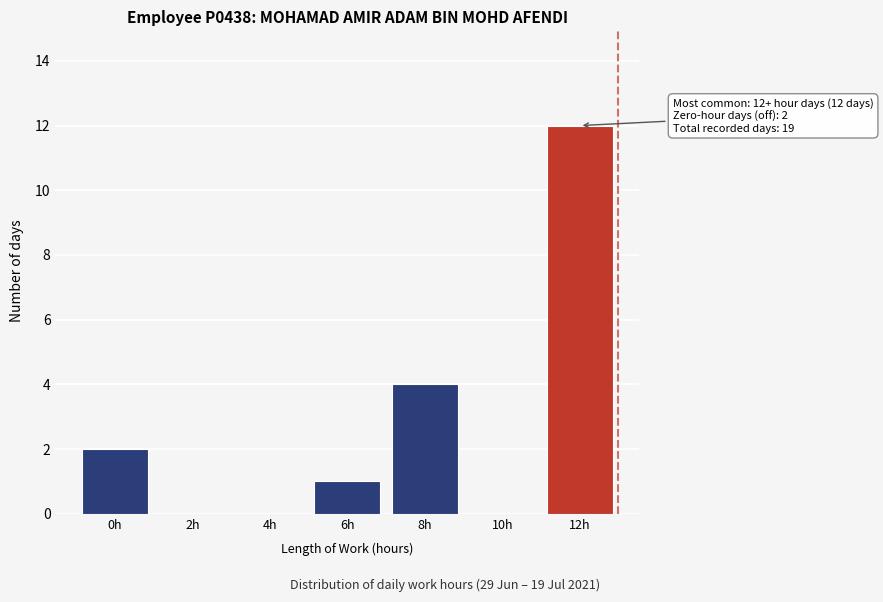

Reading left to right, transcribe all the data shown in this chart.

0h=2	2h=0	4h=0	6h=1	8h=4	10h=0	12h=12